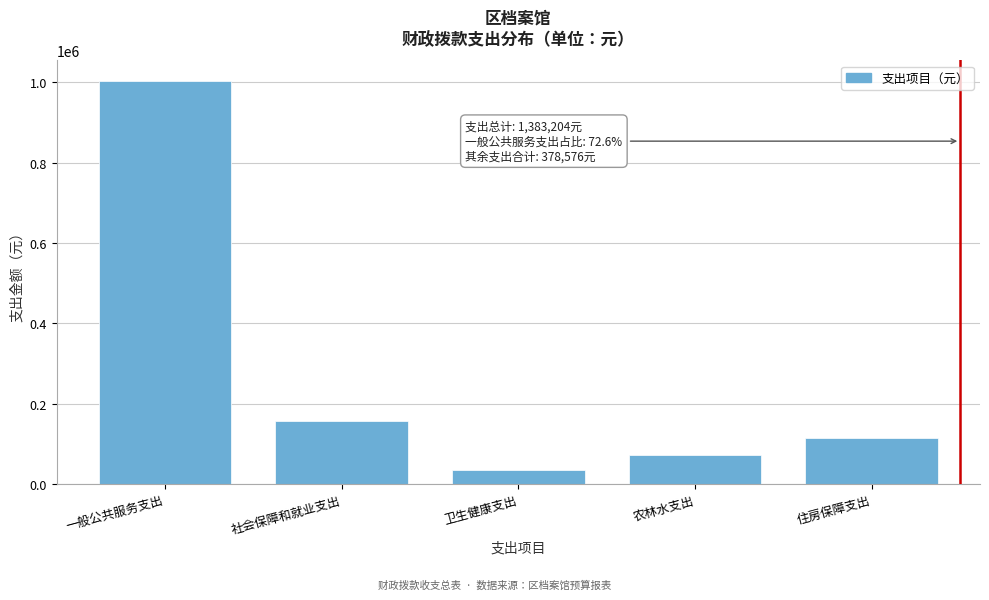

Reading left to right, extract all data points from this chart.

1004628	157512	34344	72000	114720